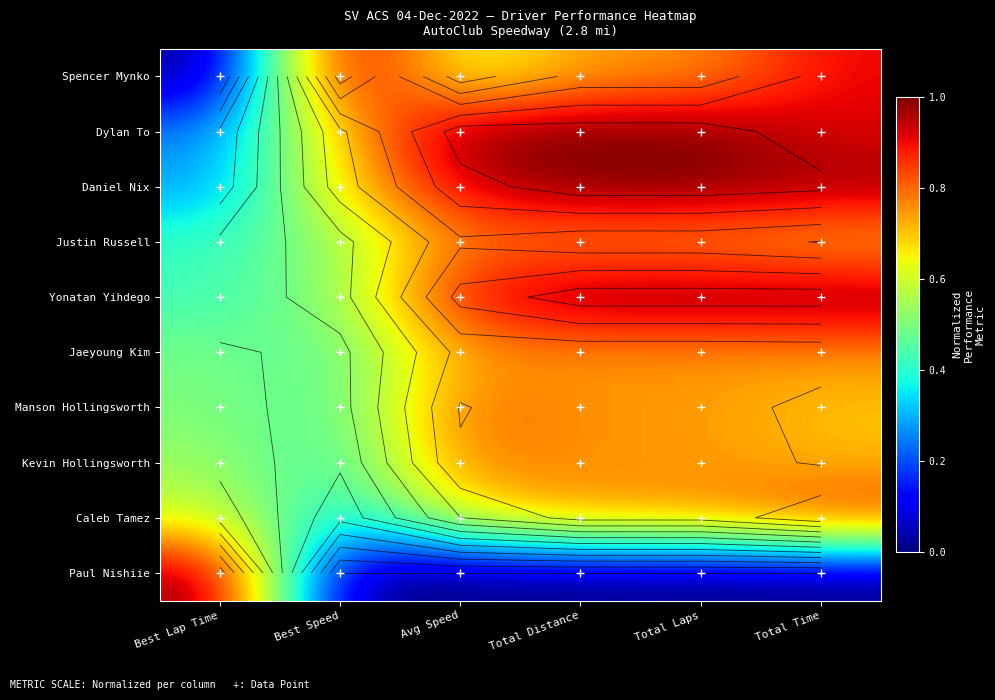

What is the spread (max minus min) of values at Best Speed?

1.0